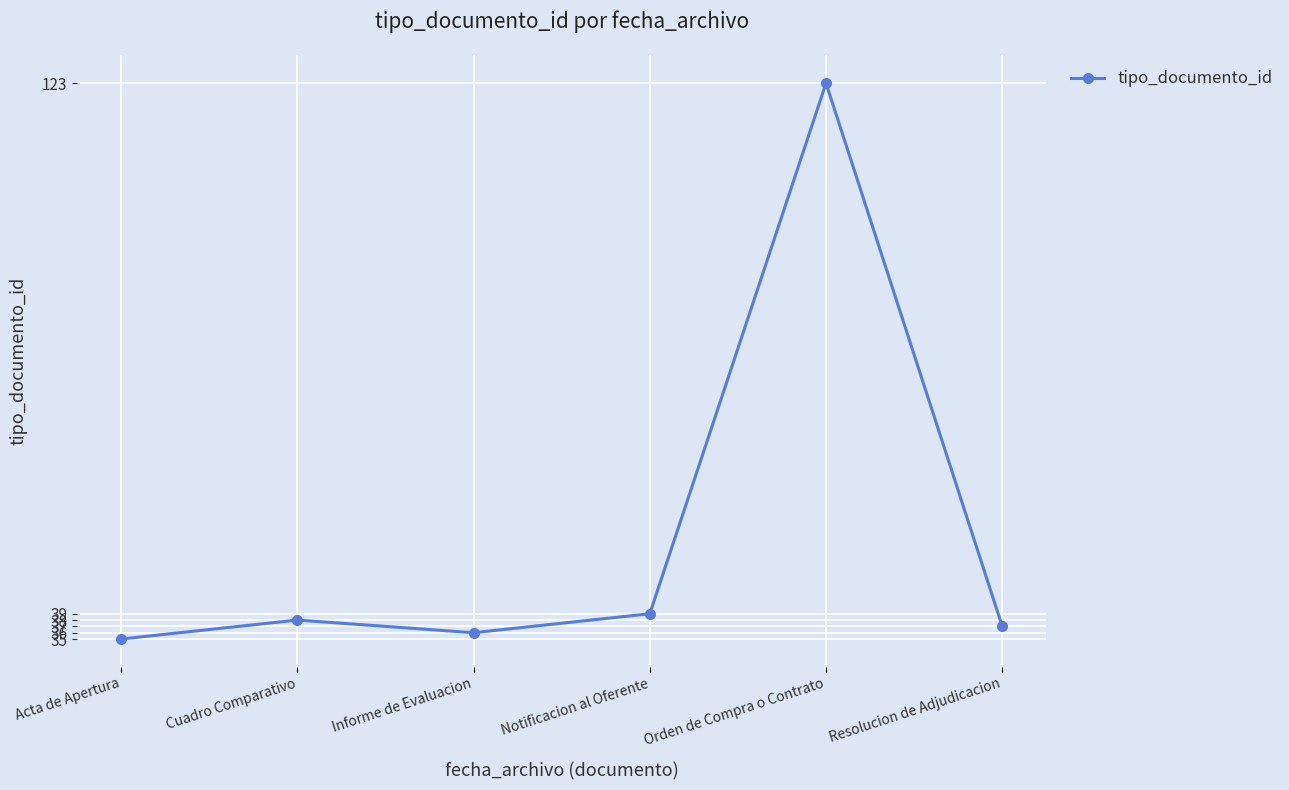

The chart shows a value of 68 at Cuadro Comparativo. True or false?

False